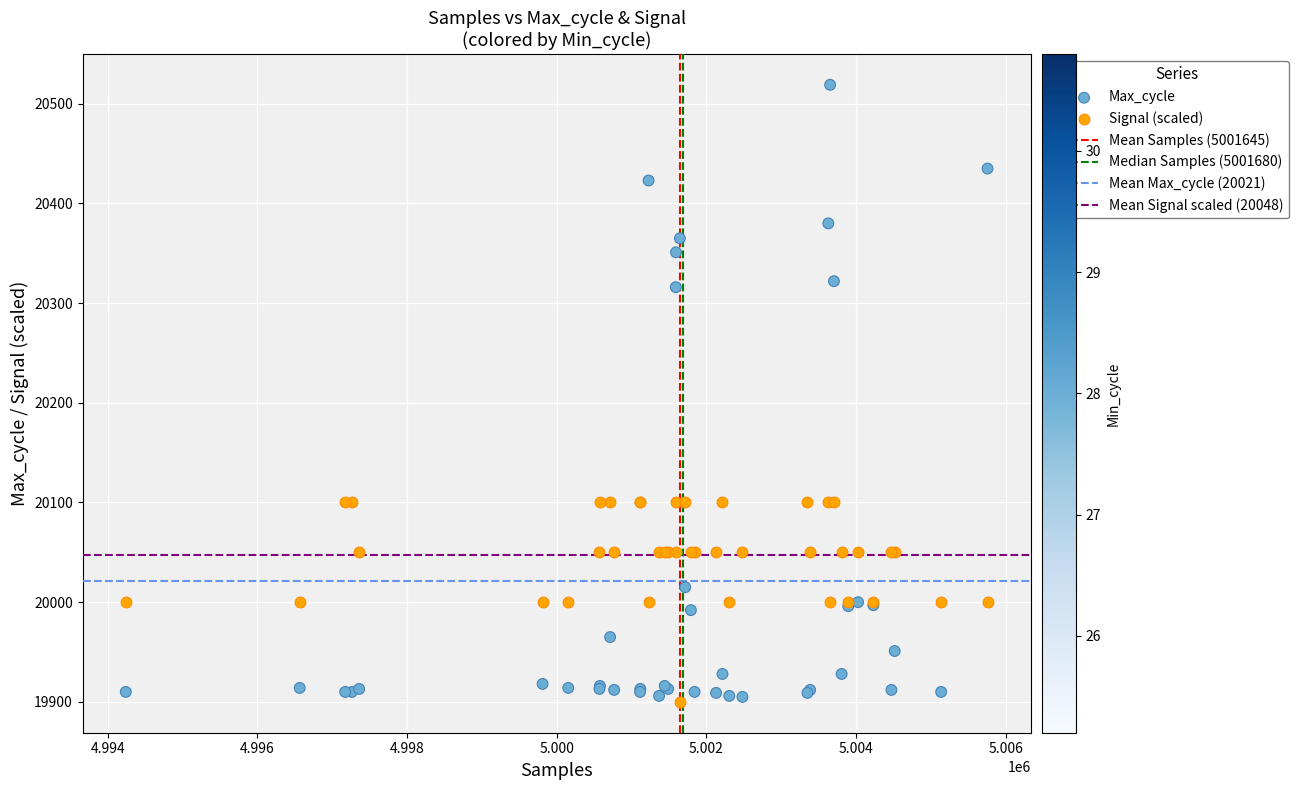

Which series has the largest Y range (max minus min)?

Max_cycle